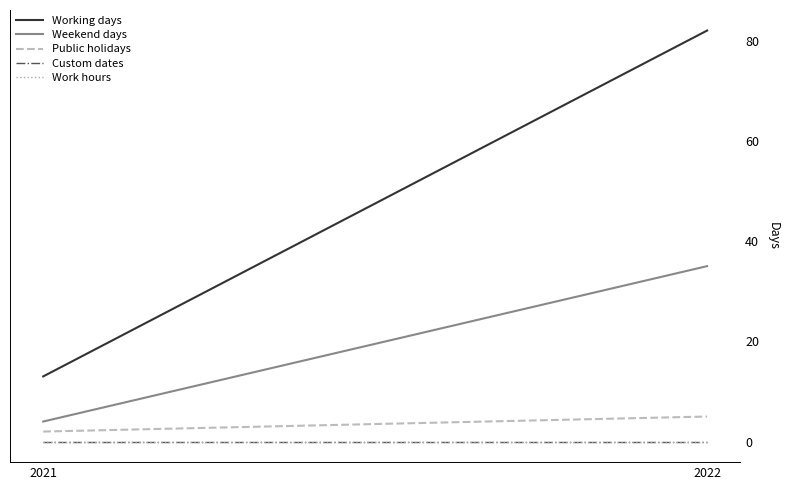

Is it true that Public holidays equals 2 at 2021?

True